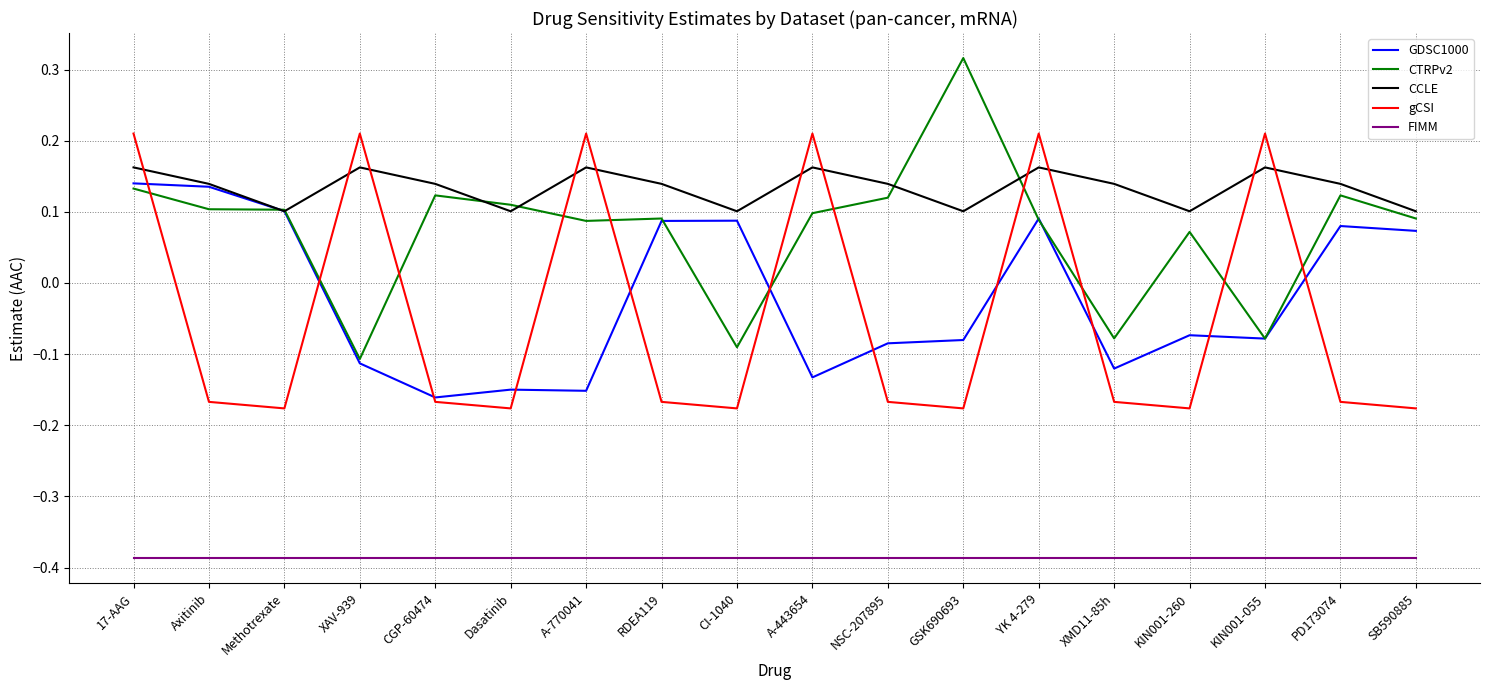

Which category has the lowest value in the CTRPv2 series?

XAV-939